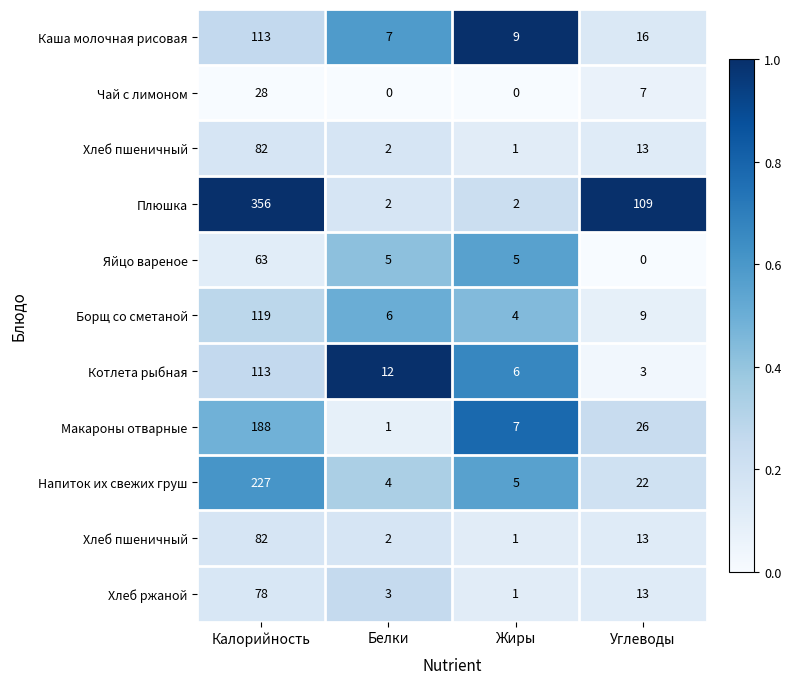

How many series are shown in this chart?

11